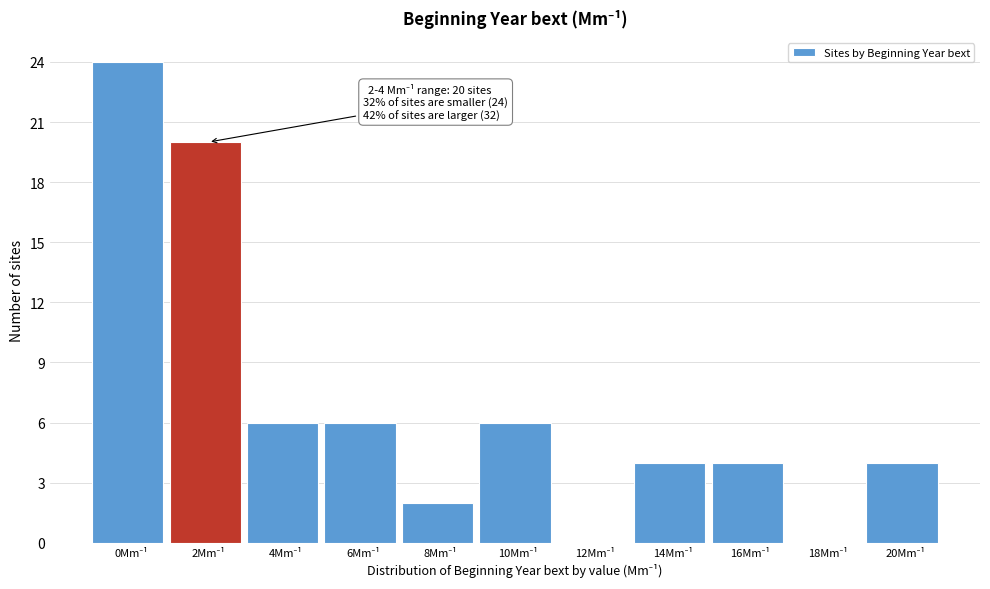

What is the sum of all values?

76